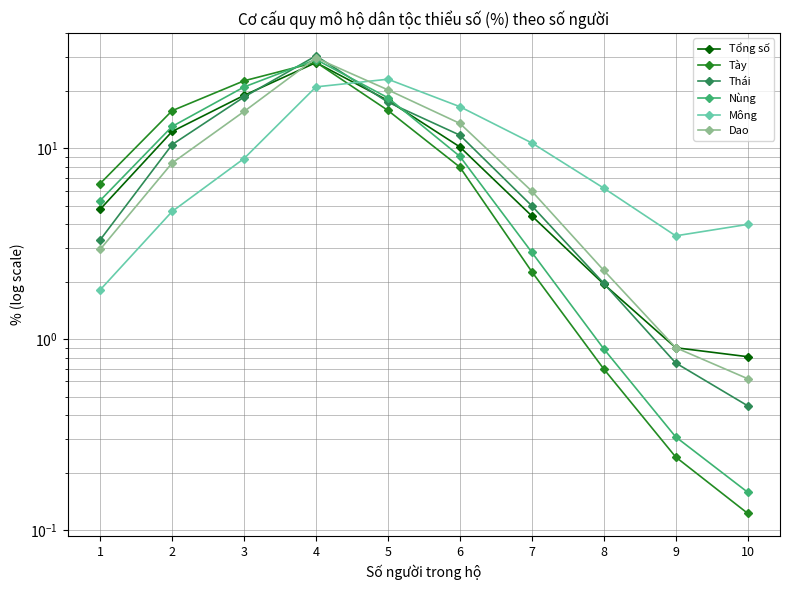

Reading left to right, extract all data points from this chart.

Tổng số: 1=4.8	2=12.2	3=18.9	4=28.1	5=17.8	6=10.2	7=4.4	8=1.9	9=0.9	10=0.8
Tày: 1=6.5	2=15.7	3=22.5	4=28.2	5=15.8	6=8.0	7=2.3	8=0.7	9=0.2	10=0.1
Thái: 1=3.3	2=10.4	3=18.5	4=30.5	5=17.4	6=11.7	7=5.0	8=2.0	9=0.7	10=0.4
Nùng: 1=5.3	2=13.0	3=20.9	4=29.1	5=18.4	6=9.1	7=2.8	8=0.9	9=0.3	10=0.2
Mông: 1=1.8	2=4.7	3=8.8	4=20.9	5=23.0	6=16.5	7=10.7	8=6.2	9=3.5	10=4.0
Dao: 1=3.0	2=8.4	3=15.6	4=29.7	5=20.2	6=13.5	7=6.0	8=2.3	9=0.9	10=0.6